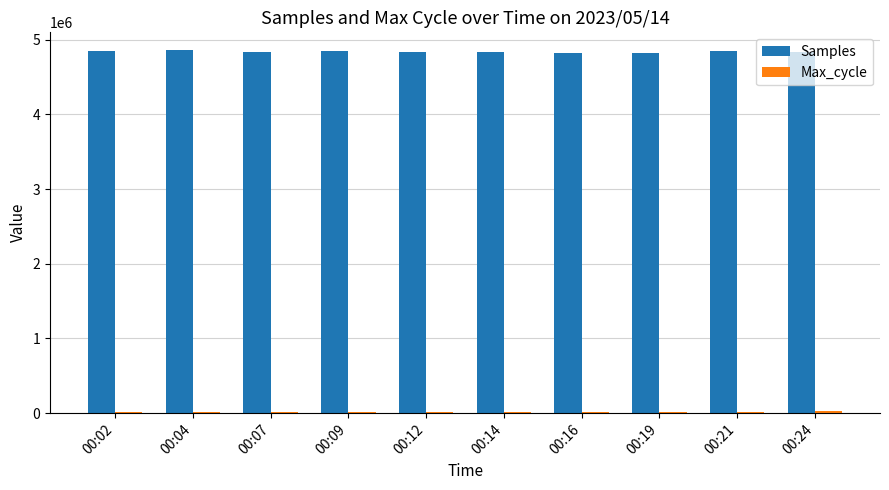

Which series has the largest total across all categories?

Samples